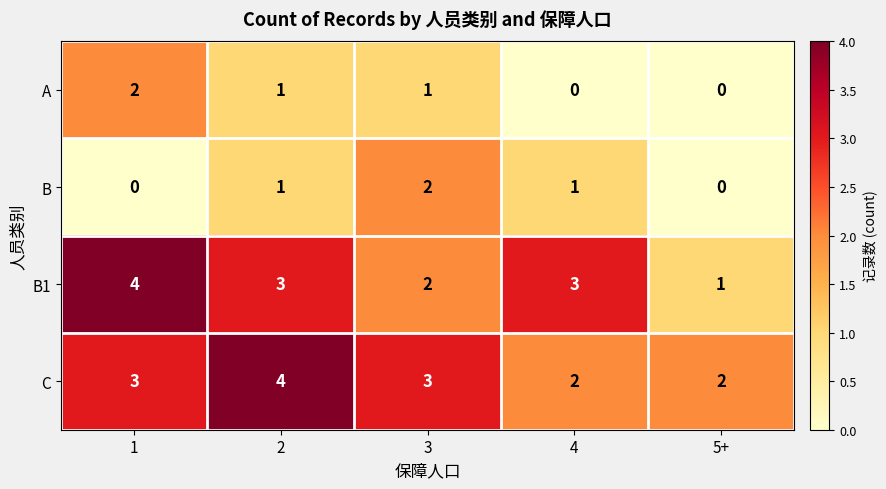

Reading left to right, transcribe all the data shown in this chart.

A: 2	1	1	0	0
B: 0	1	2	1	0
B1: 4	3	2	3	1
C: 3	4	3	2	2